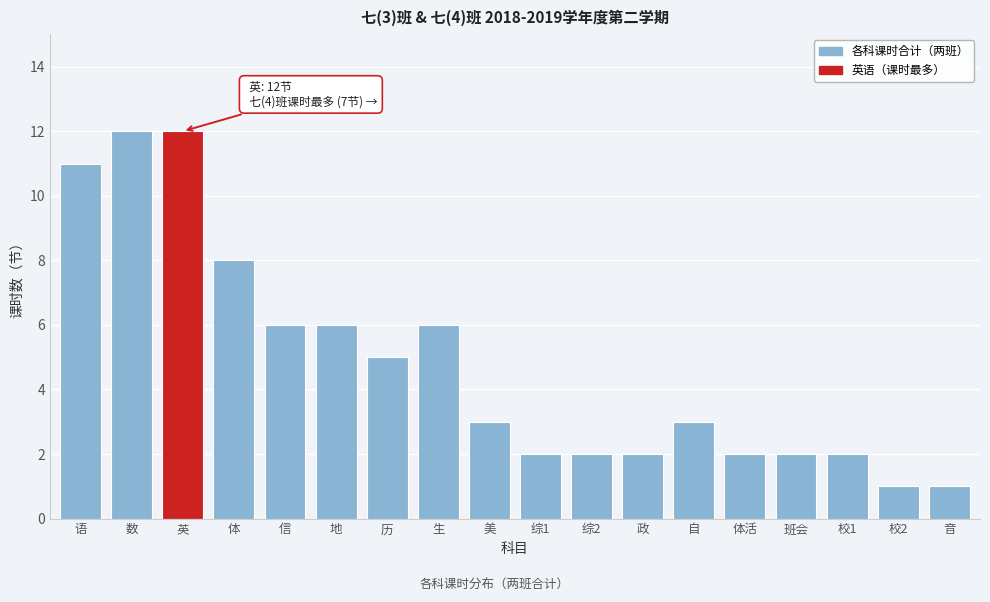

Reading left to right, what are all the values shown in this chart?

语=11	数=12	英=12	体=8	信=6	地=6	历=5	生=6	美=3	综1=2	综2=2	政=2	自=3	体活=2	班会=2	校1=2	校2=1	音=1